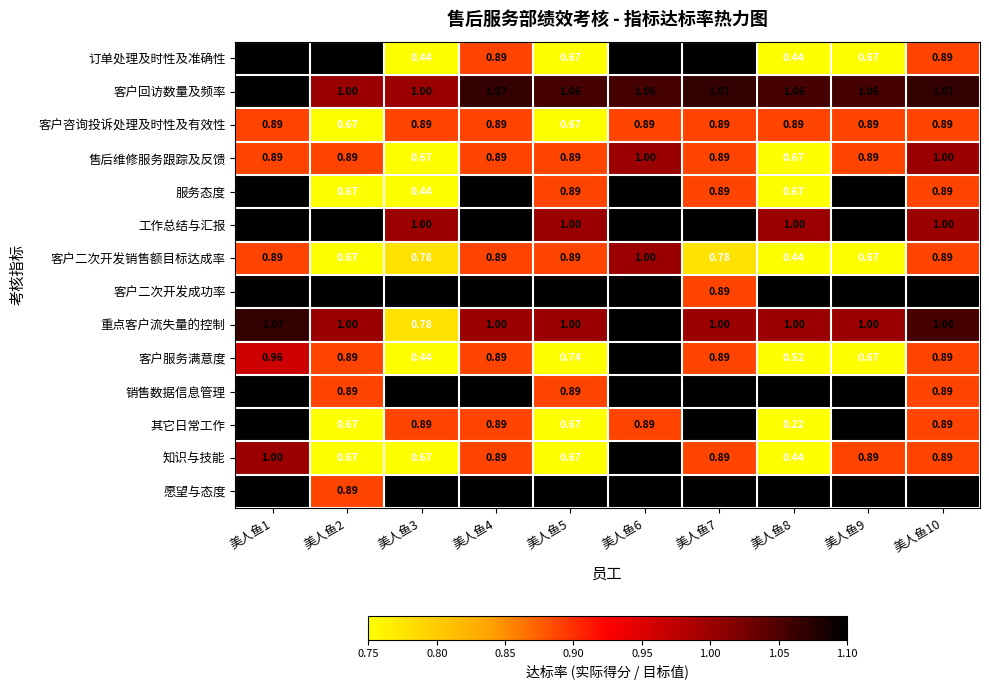

Which series has the largest range (max minus min)?

其它日常工作